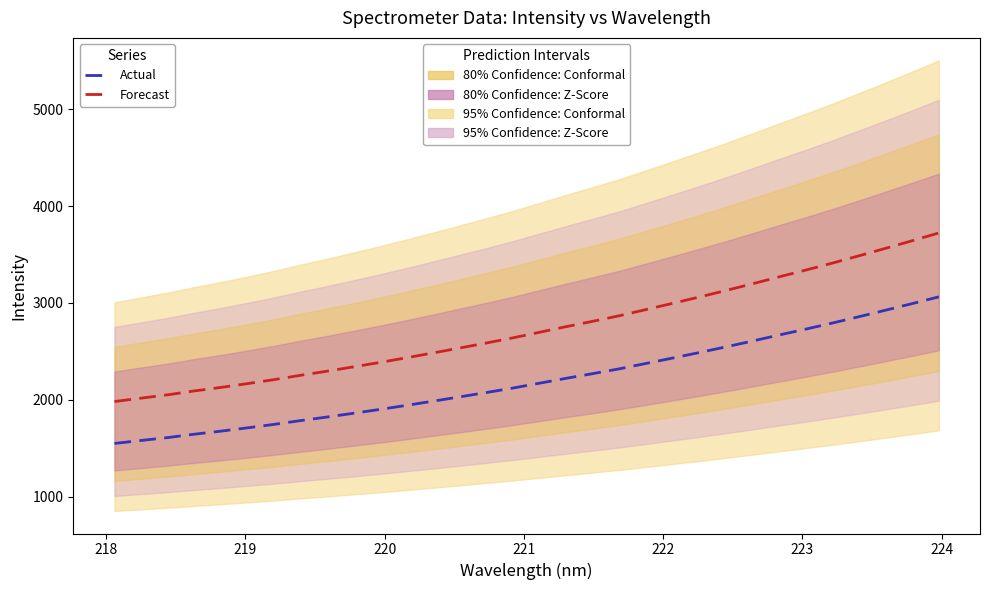

True or false: Forecast has more than 0 points higher than both neighbors.

False